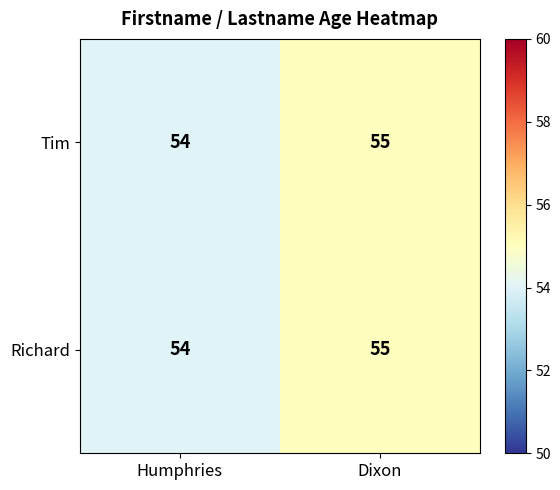

What is the maximum value shown in the chart?

55